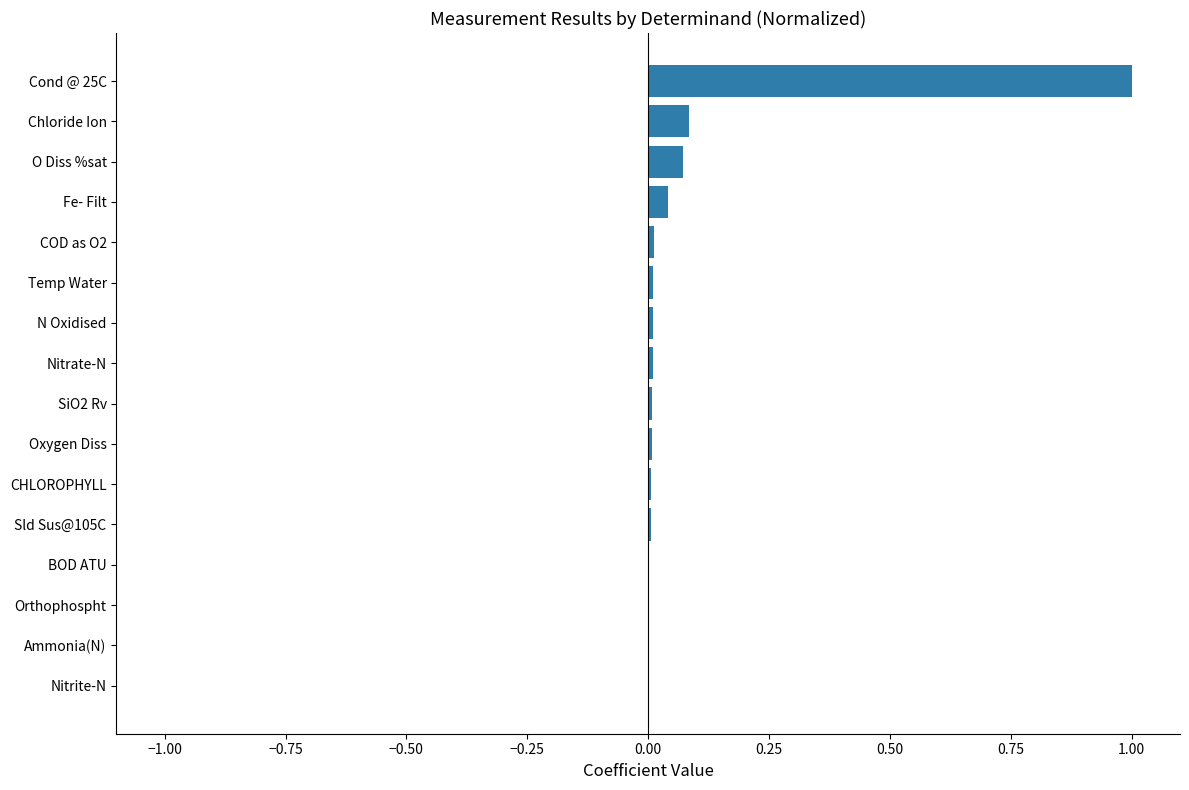

The value at Temp Water is 0.0. True or false?

True